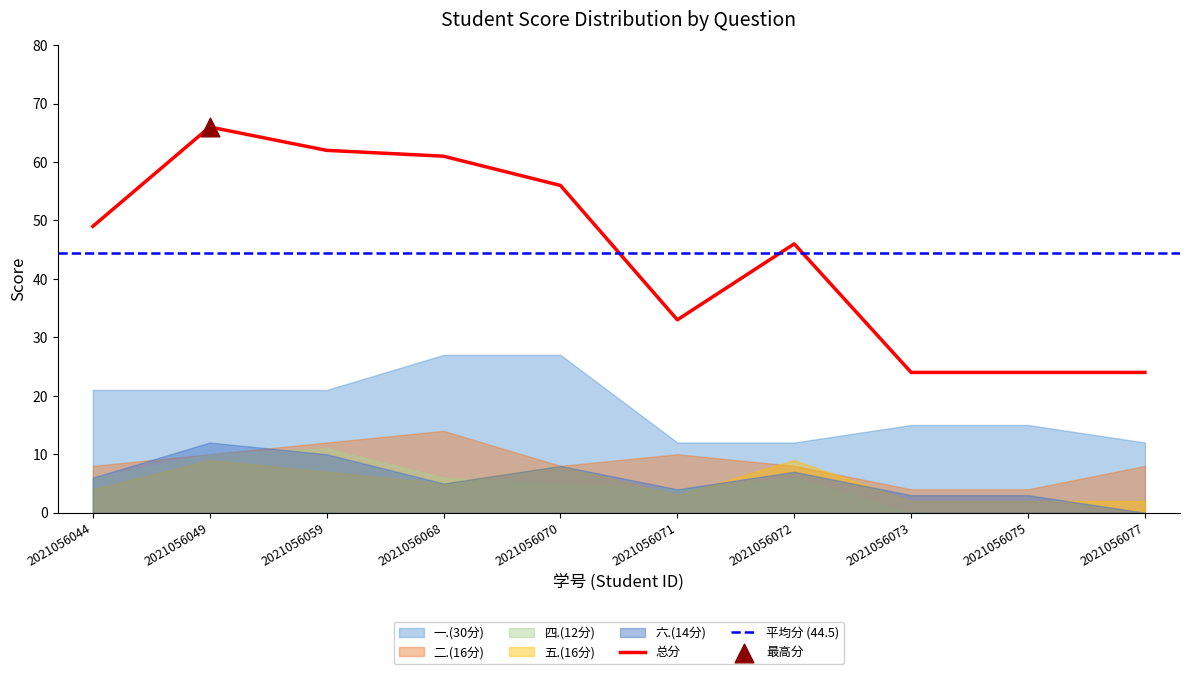

Which series contains the lowest Y value?

四.(12分)